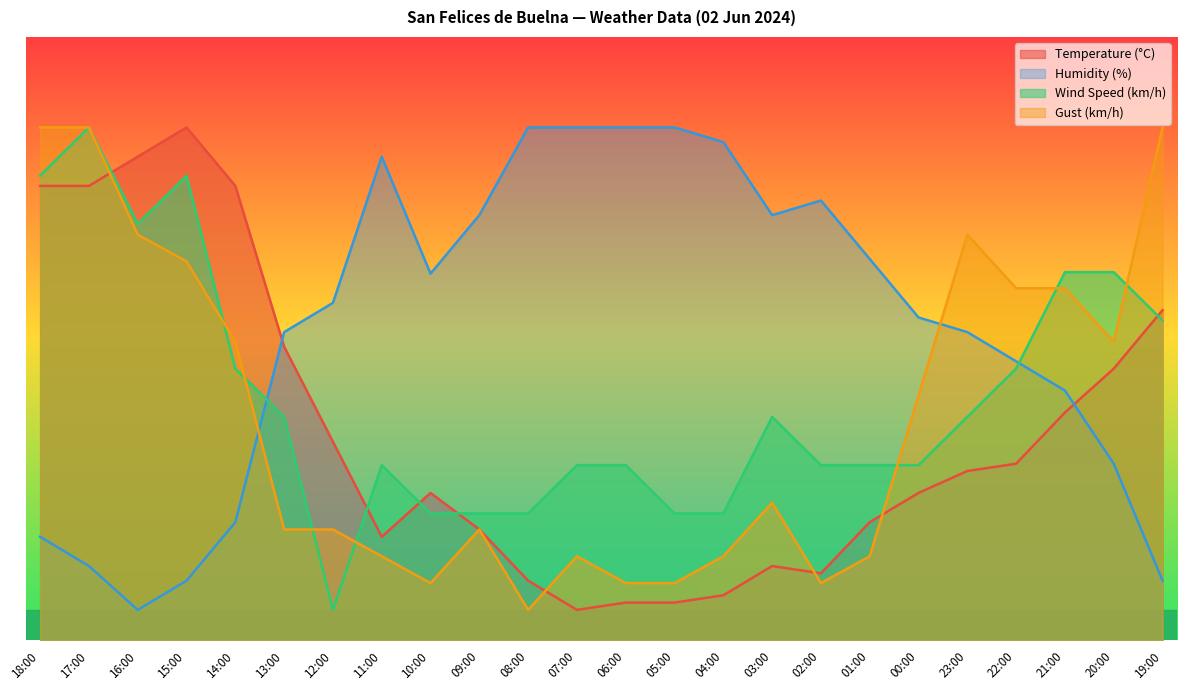

How many interior local valleys does the Humidity (%) series have?

3